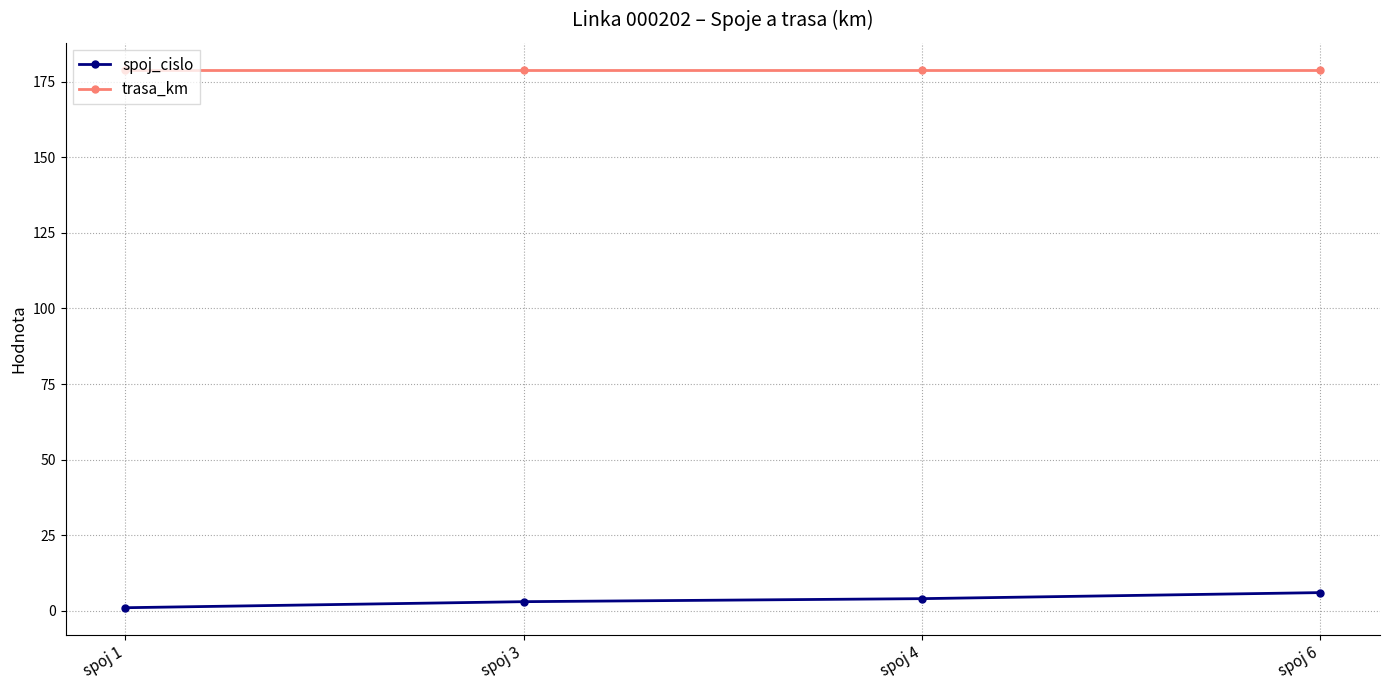

Reading right to left, list all the values displayed in this chart.

spoj_cislo: spoj 6=6	spoj 4=4	spoj 3=3	spoj 1=1
trasa_km: spoj 6=179	spoj 4=179	spoj 3=179	spoj 1=179